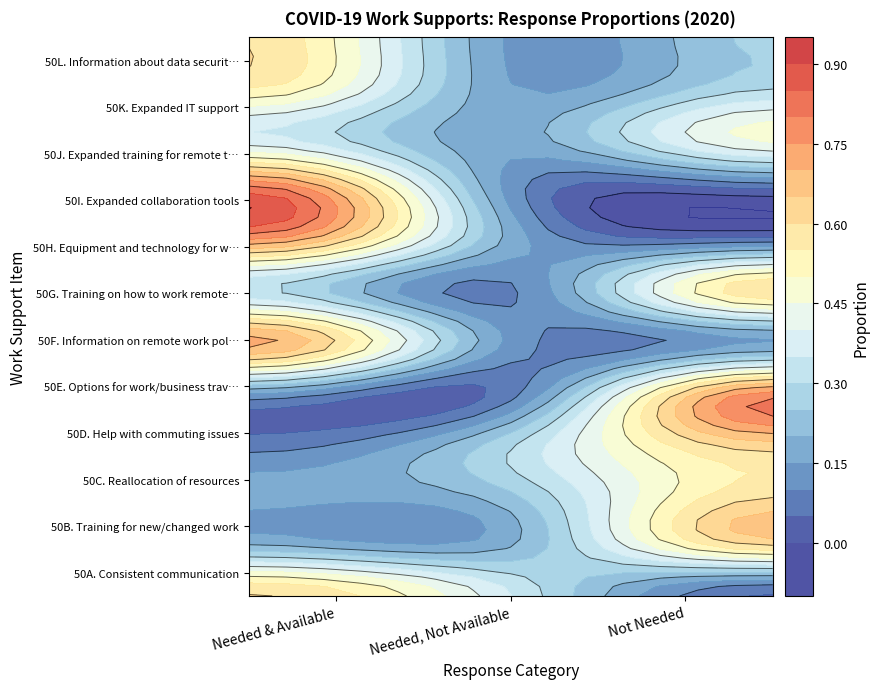

What is the total value across all series at 1?

2.2